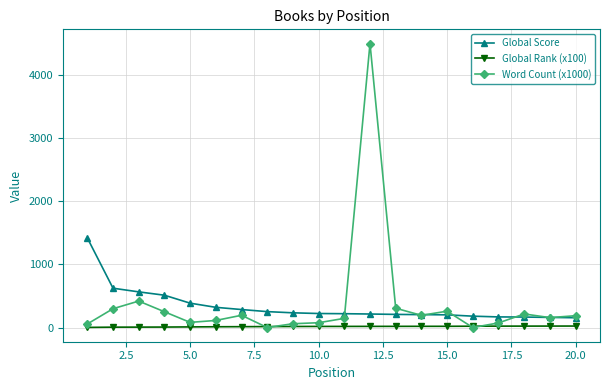

What is the value of the Word Count (x1000) point at the 15th from the left?

259.0